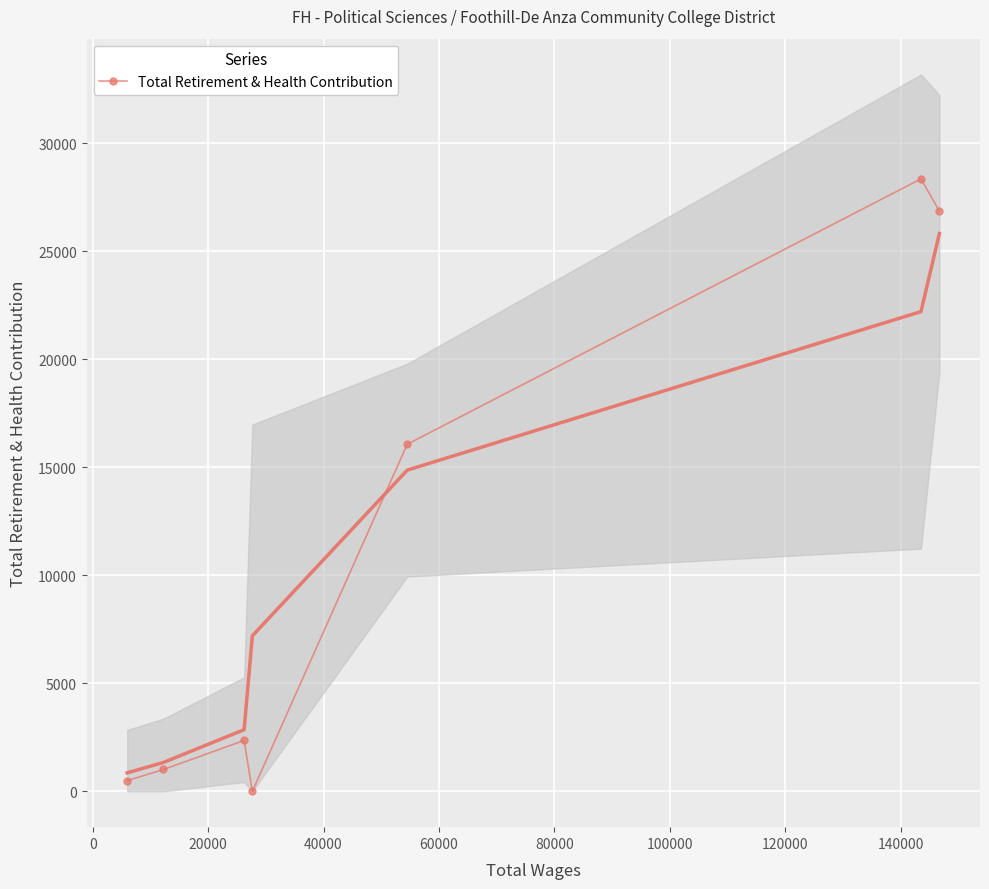

How many categories are shown in the chart?

7